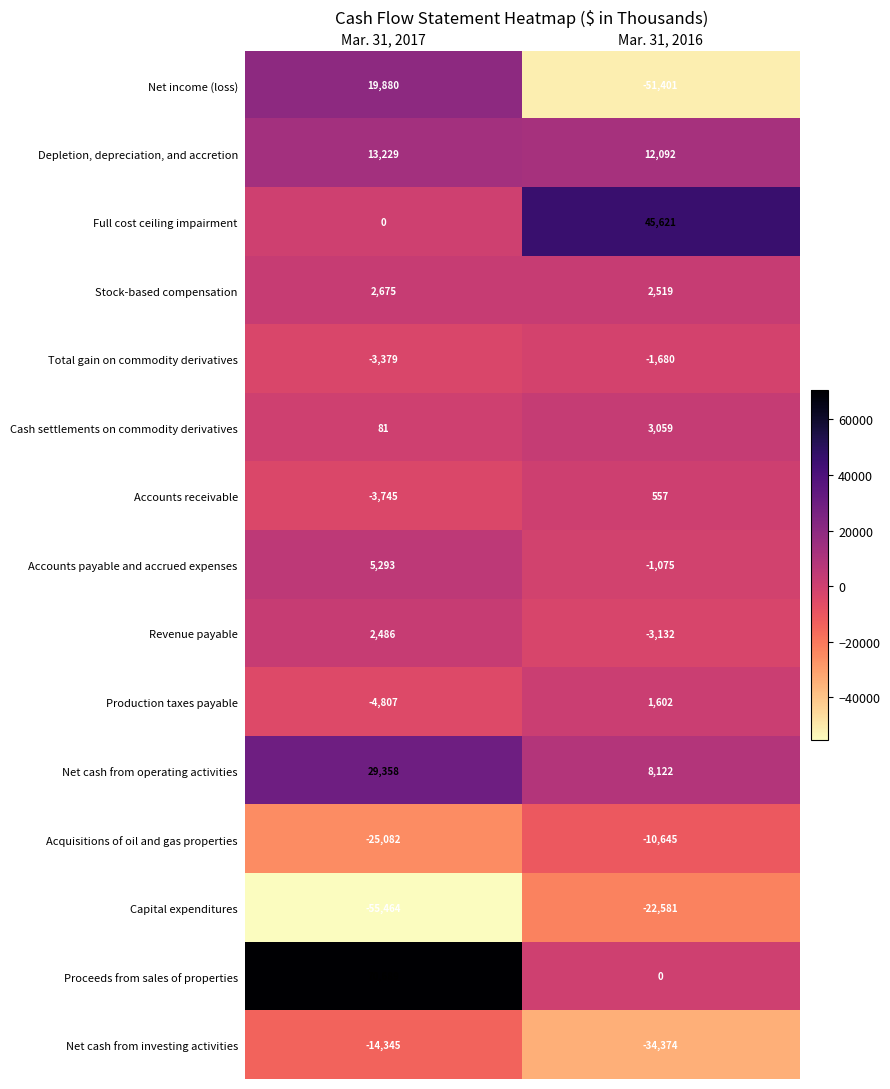

Rank the series at Mar. 31, 2017 from lowest to highest value.

Capital expenditures, Acquisitions of oil and gas properties, Net cash from investing activities, Production taxes payable, Accounts receivable, Total gain on commodity derivatives, Full cost ceiling impairment, Cash settlements on commodity derivatives, Revenue payable, Stock-based compensation, Accounts payable and accrued expenses, Depletion, depreciation, and accretion, Net income (loss), Net cash from operating activities, Proceeds from sales of properties